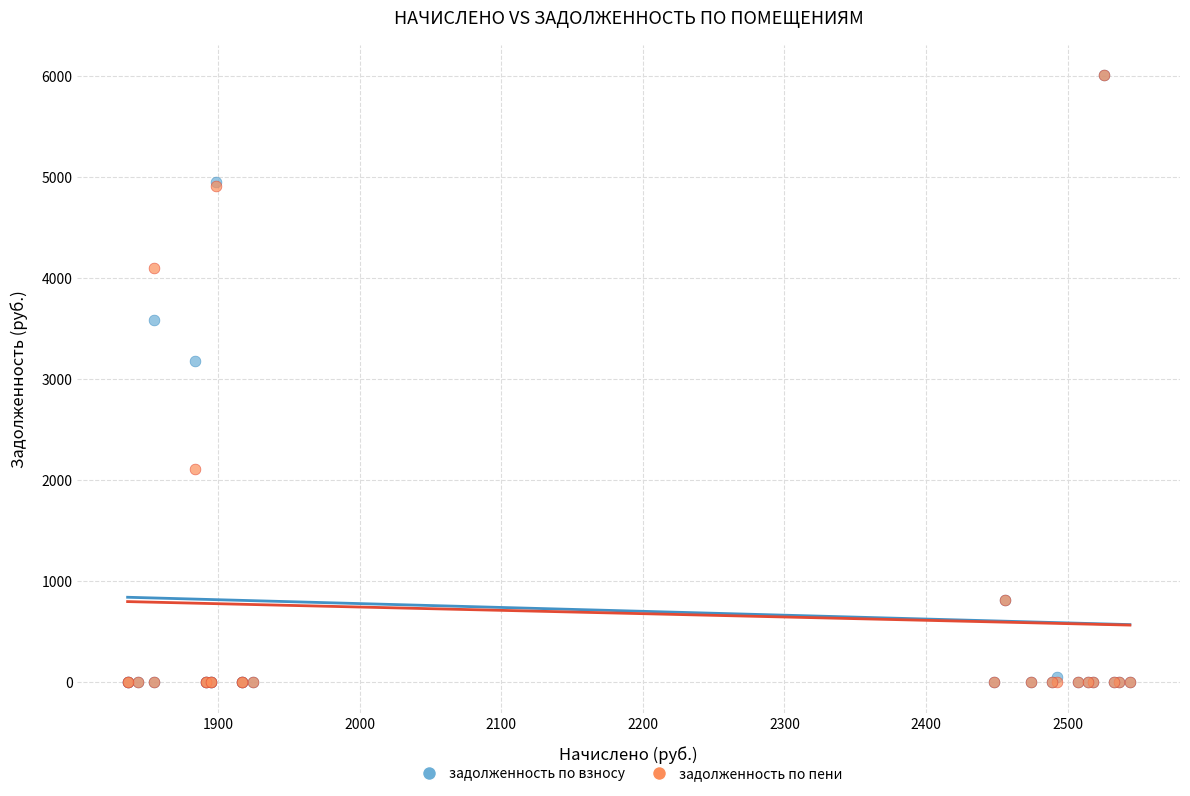

Across all series, what Y value is closest to 3007?

3180.0